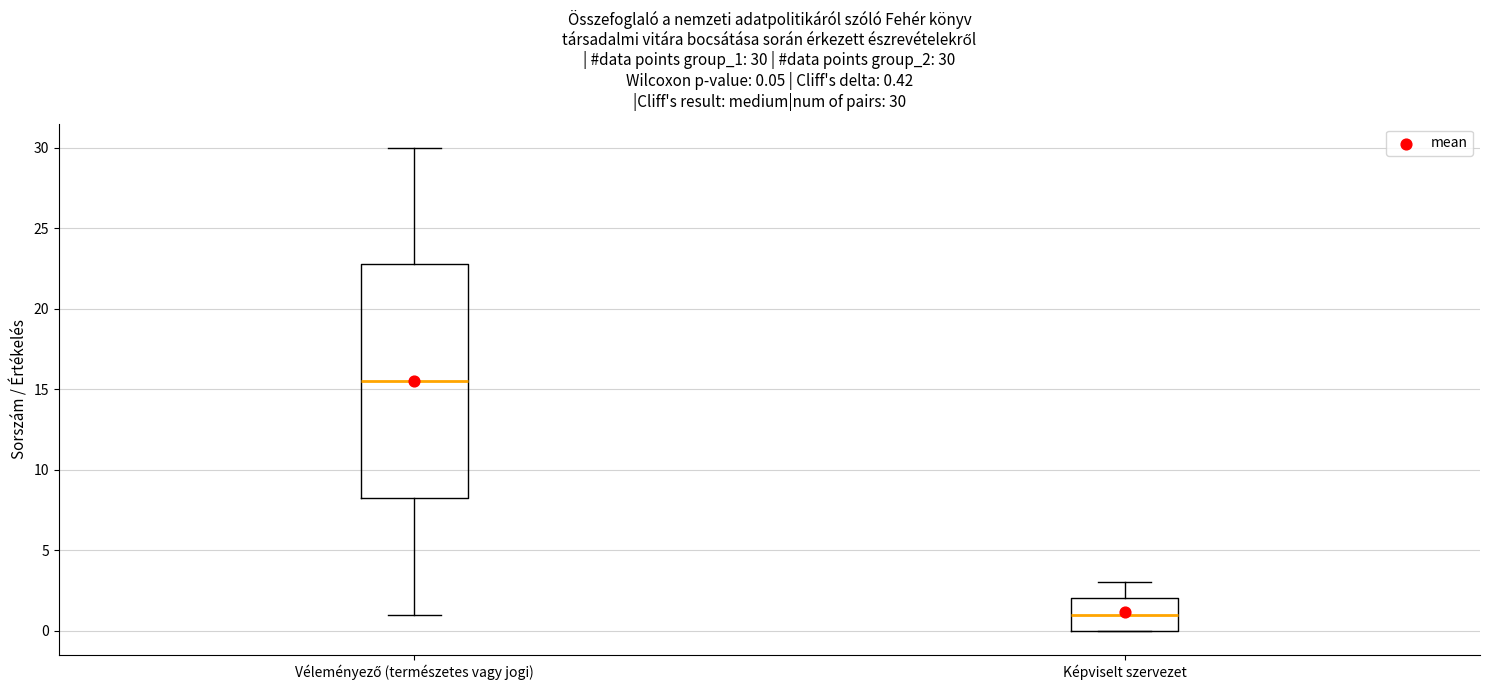

Comparing the boxes themselves (not the whiskers), which one is the tallest?

Véleményező (természetes vagy jogi)